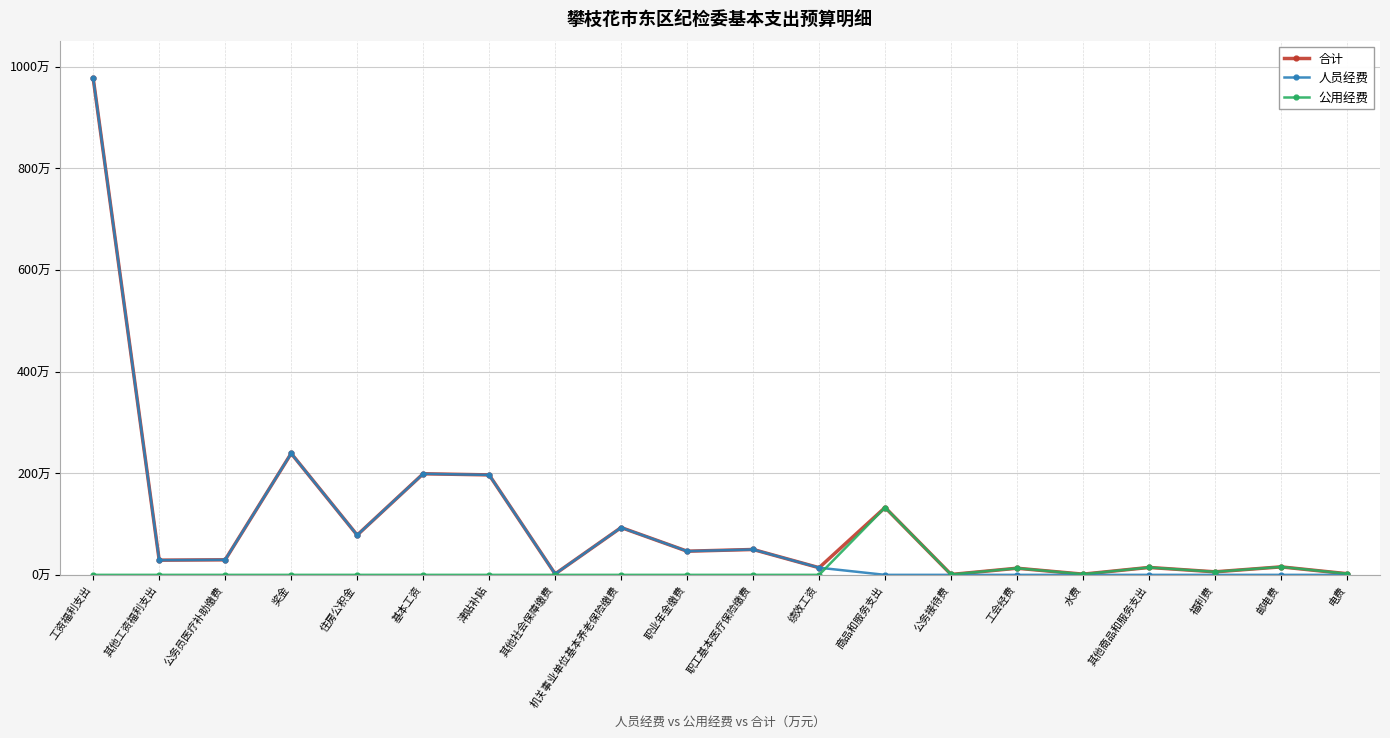

What are all the series names shown in the legend?

合计, 人员经费, 公用经费